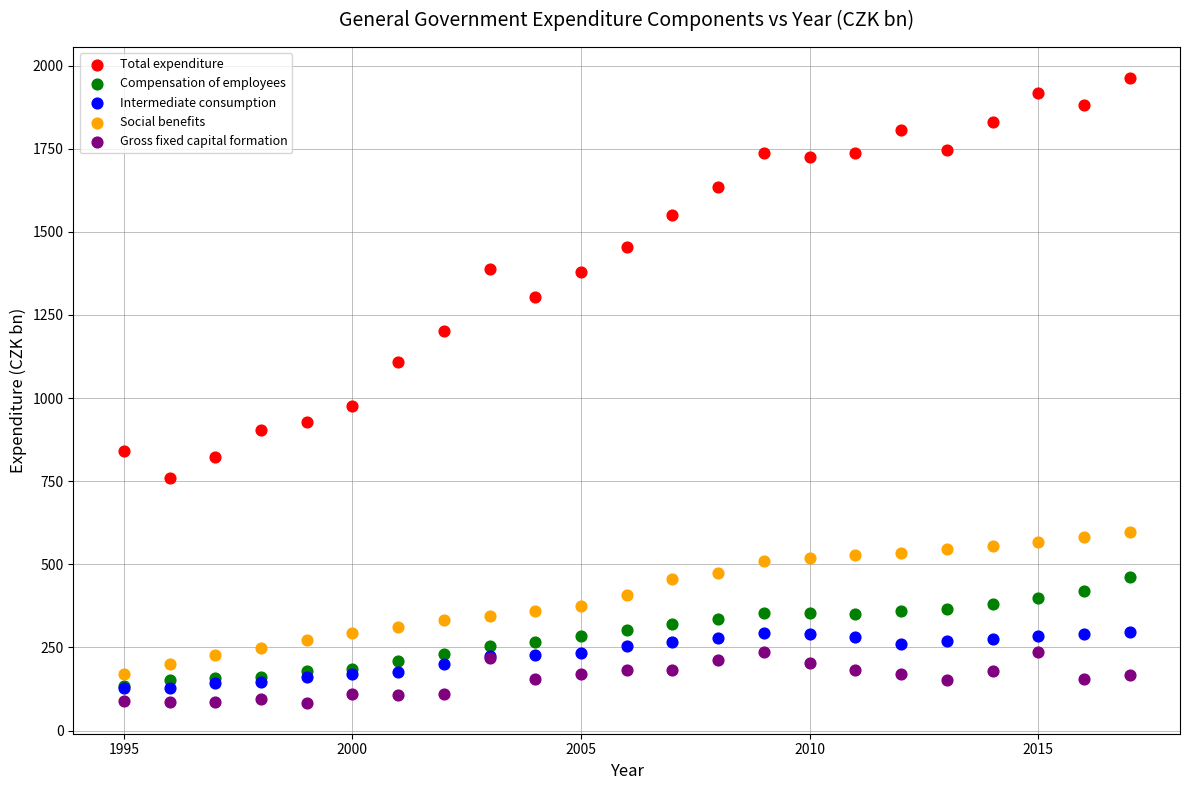

What are all the series names shown in the legend?

Total expenditure, Compensation of employees, Intermediate consumption, Social benefits, Gross fixed capital formation